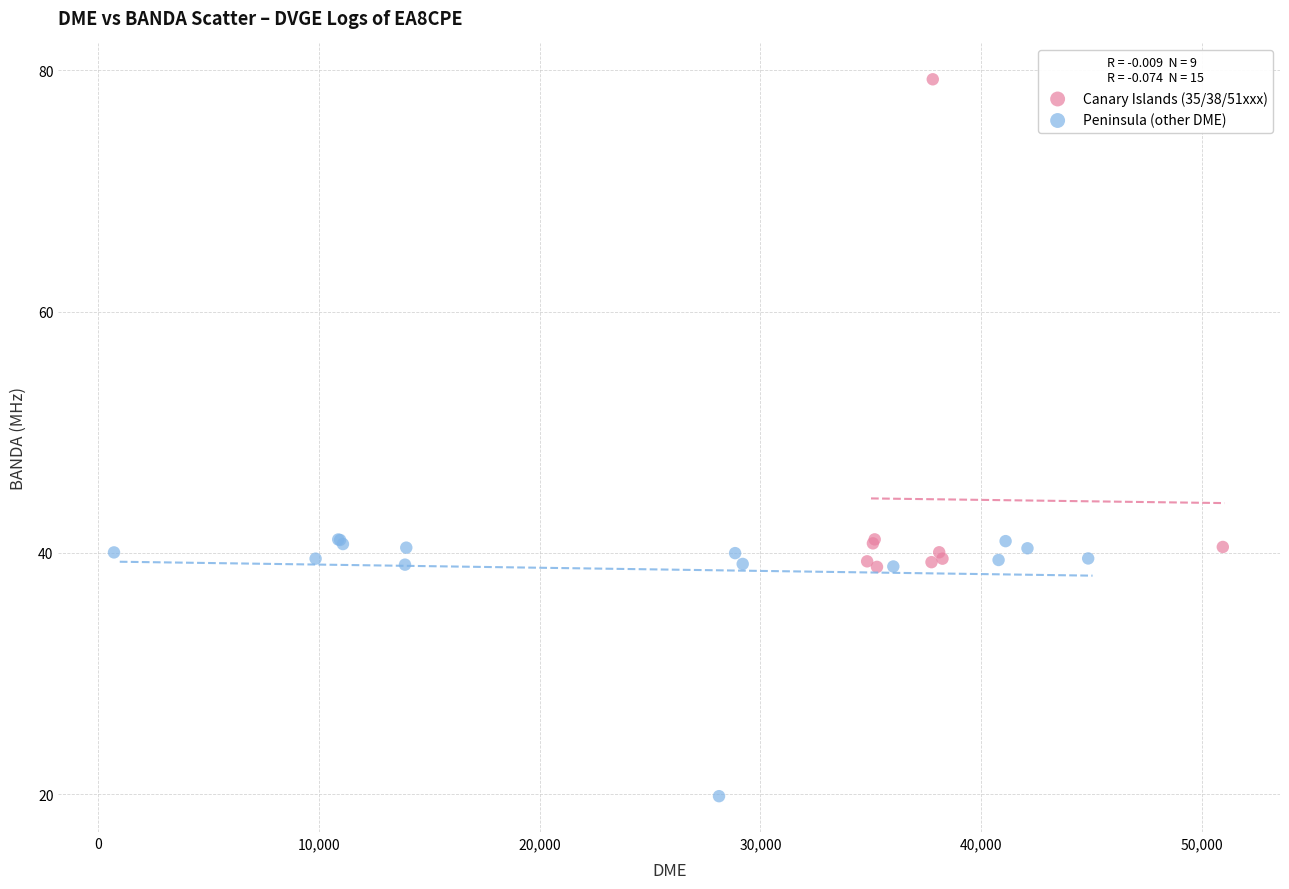

Which series has the largest Y range (max minus min)?

Canary Islands (35/38/51xxx)